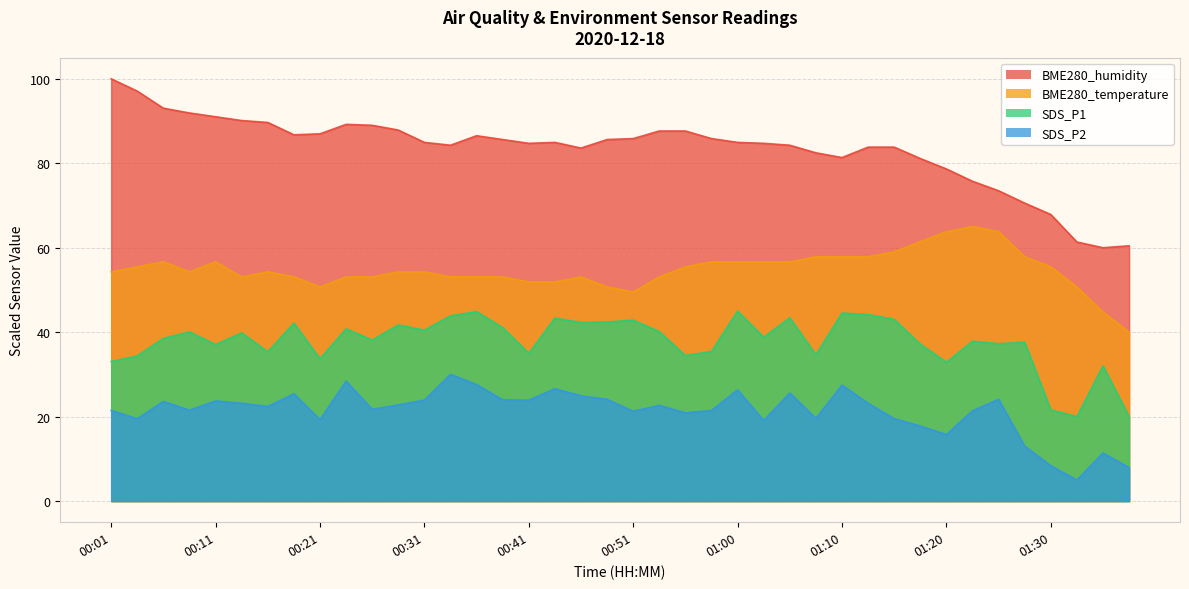

True or false: SDS_P1 and BME280_temperature cross at least once.

False